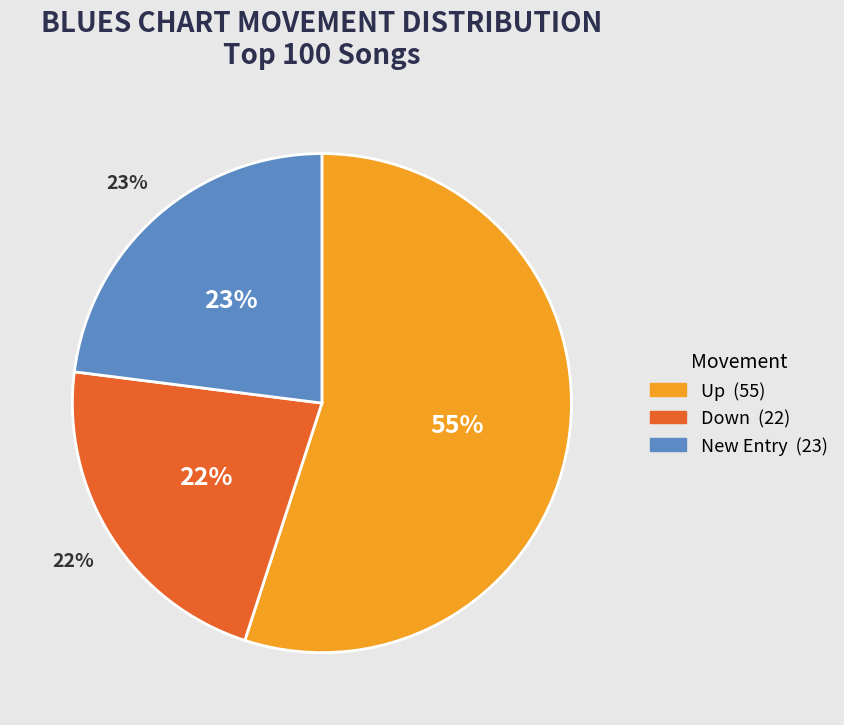

What is the change in value from up to down?

-33